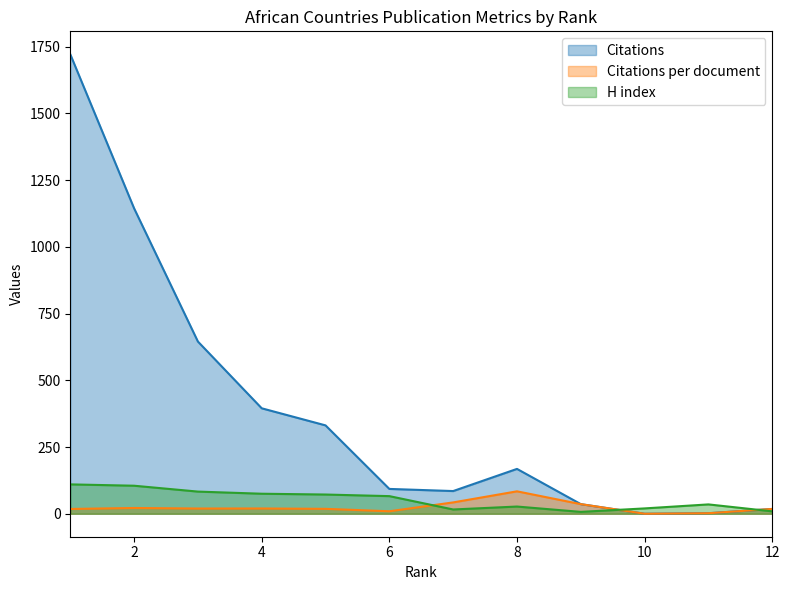

Which label corresponds to the largest value in the chart?

1